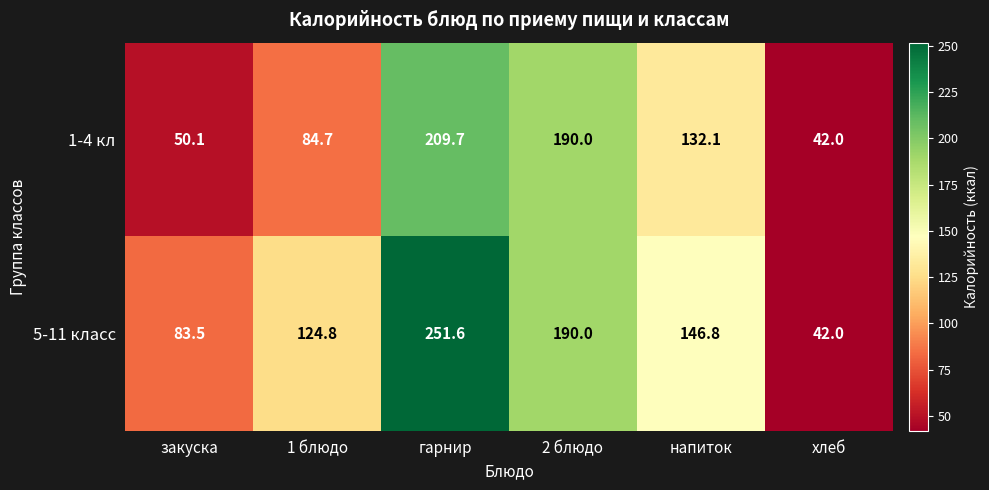

At how many categories does at least one series exceed 148?

2